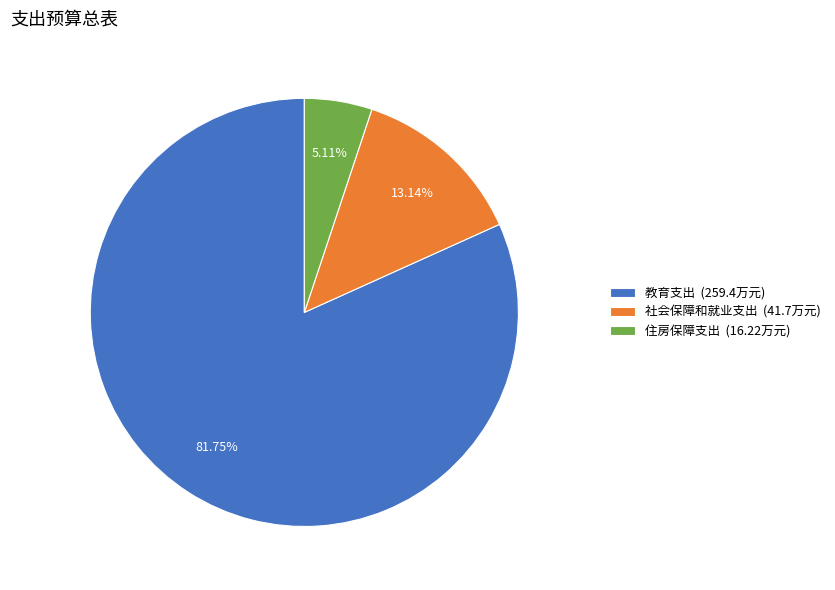

True or false: 住房保障支出 accounts for 5% of the total.

True